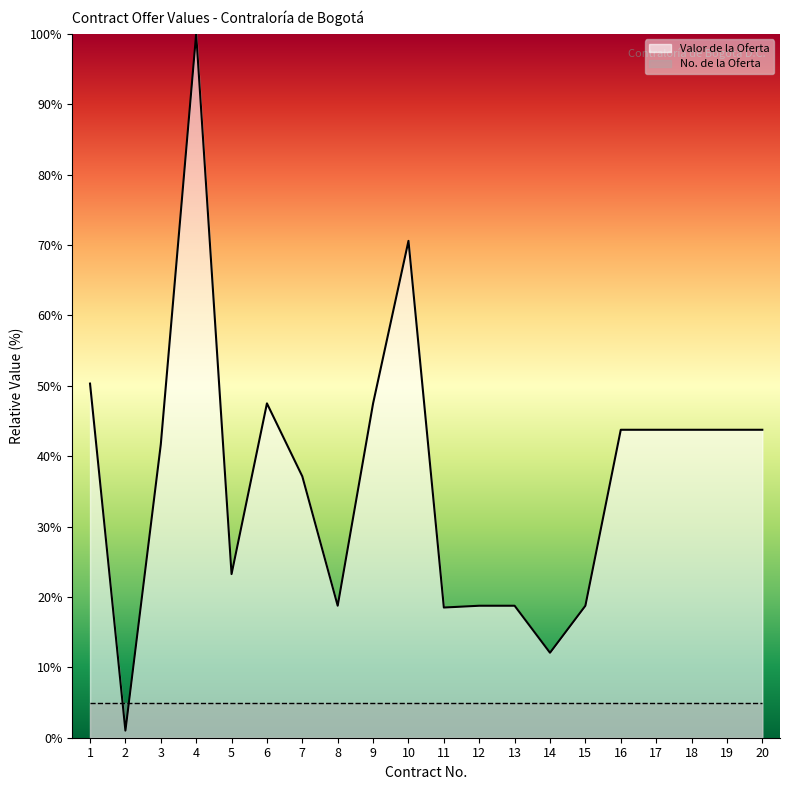

True or false: there are more than 2 points higher than both neighbors.

True